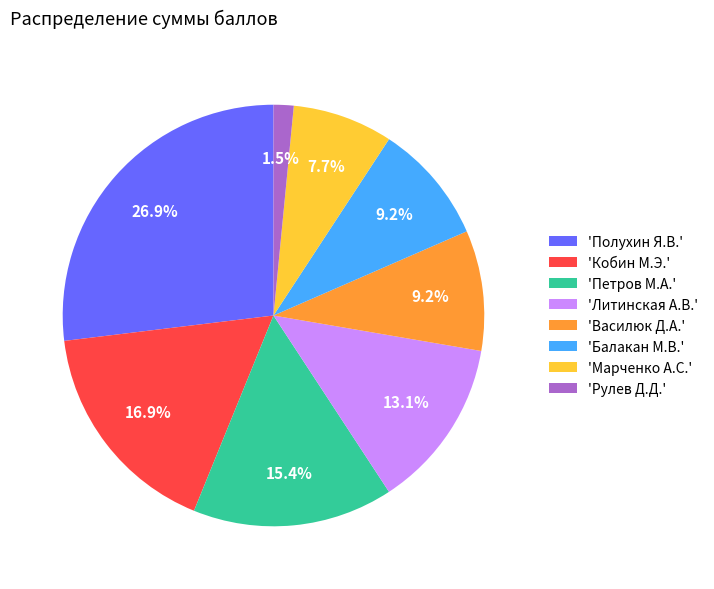

Combined, what portion of the pie is 'Петров М.А.' and 'Василюк Д.А.'?

24.6%